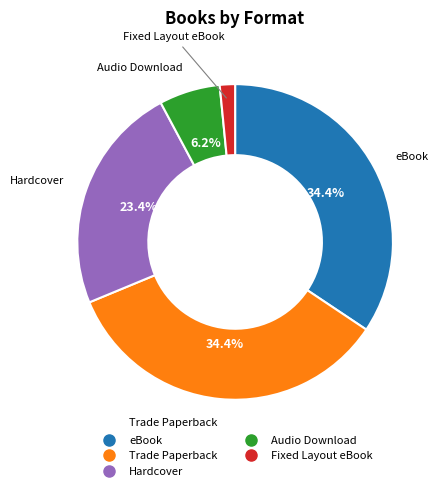

Which has a higher value, eBook or Fixed Layout eBook?

eBook